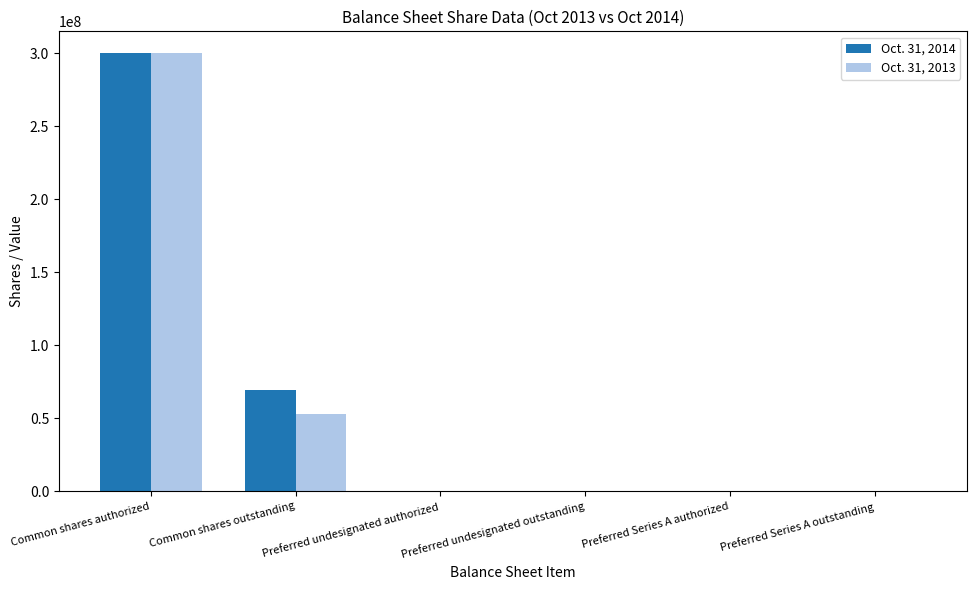

Read the Oct. 31, 2013 value at Common shares authorized.

300000000